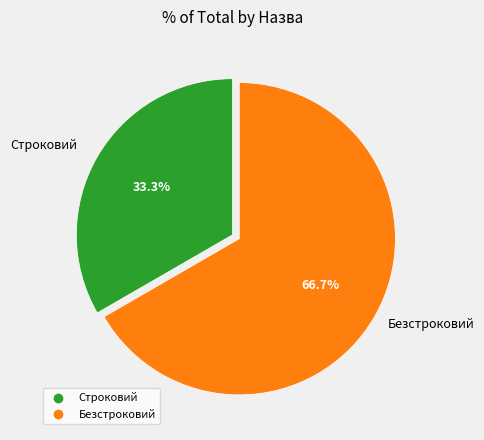

To the nearest percent, what is the difference between the Безстроковий and Строковий slice percentages?

33%